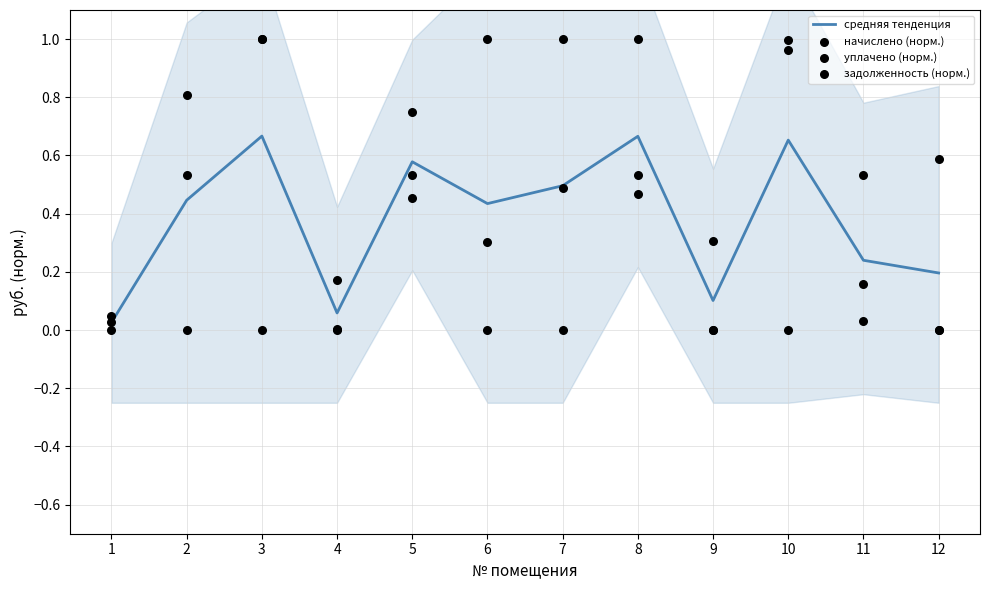

Which series reaches the maximum Y coordinate?

задолженность (норм.)